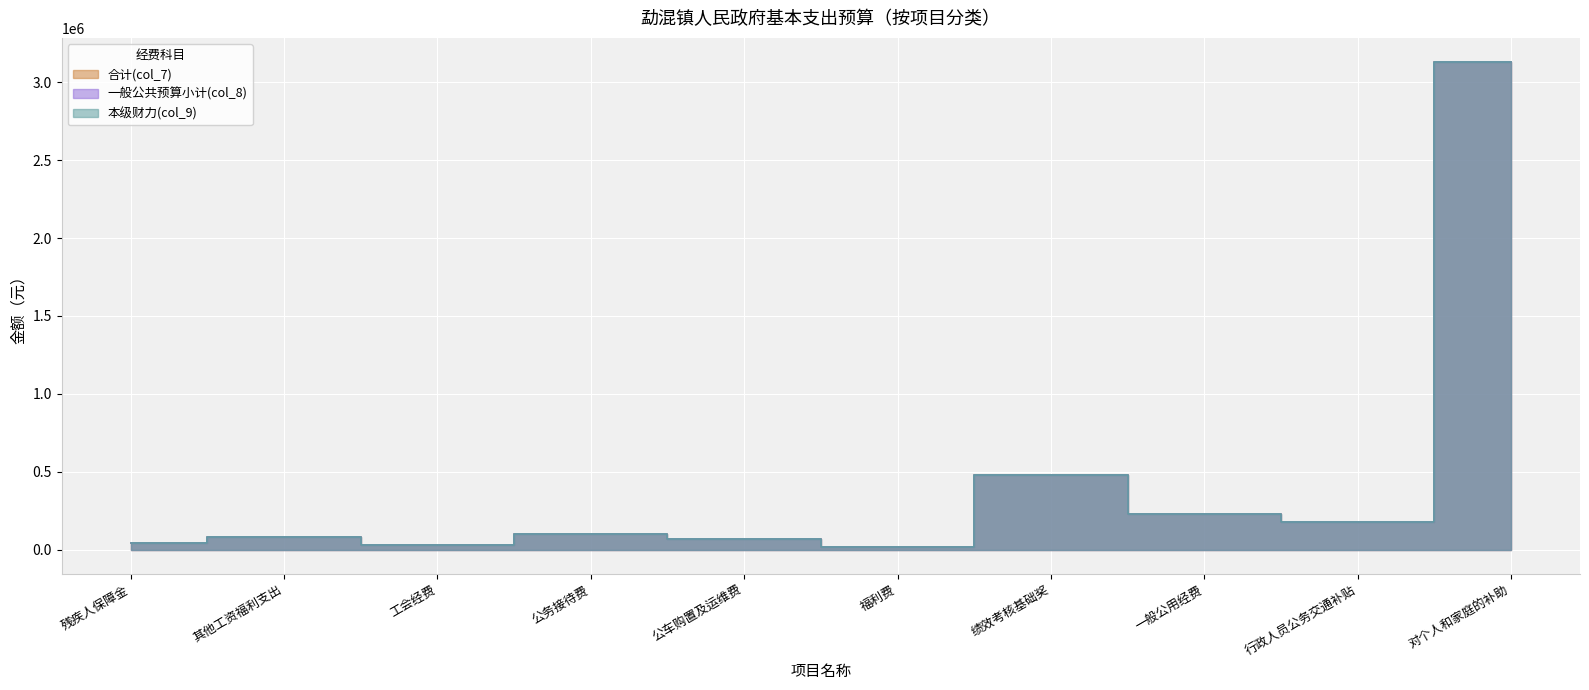

Reading left to right, transcribe all the data shown in this chart.

合计(col_7): 残疾人保障金=44677.6	其他工资福利支出=81000.0	工会经费=29747.1	公务接待费=100000.0	公车购置及运维费=65000.0	福利费=15848.7	绩效考核基础奖=480000.0	一般公用经费=226878.7	行政人员公务交通补贴=178800.0	对个人和家庭的补助=3128541.6
一般公共预算小计(col_8): 残疾人保障金=44677.6	其他工资福利支出=81000.0	工会经费=29747.1	公务接待费=100000.0	公车购置及运维费=65000.0	福利费=15848.7	绩效考核基础奖=480000.0	一般公用经费=226878.7	行政人员公务交通补贴=178800.0	对个人和家庭的补助=3128541.6
本级财力(col_9): 残疾人保障金=44677.6	其他工资福利支出=81000.0	工会经费=29747.1	公务接待费=100000.0	公车购置及运维费=65000.0	福利费=15848.7	绩效考核基础奖=480000.0	一般公用经费=226878.7	行政人员公务交通补贴=178800.0	对个人和家庭的补助=3128541.6